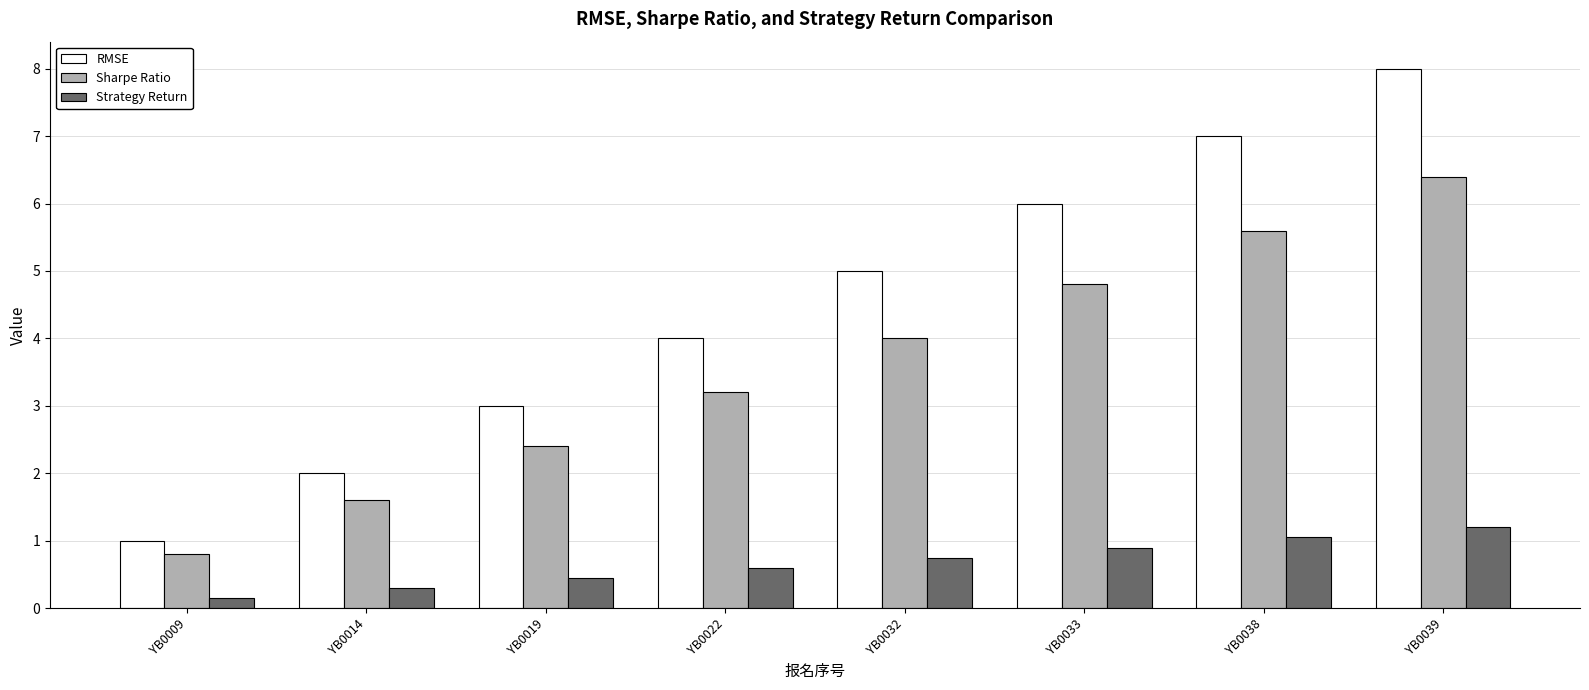

Which series has the largest total across all categories?

RMSE